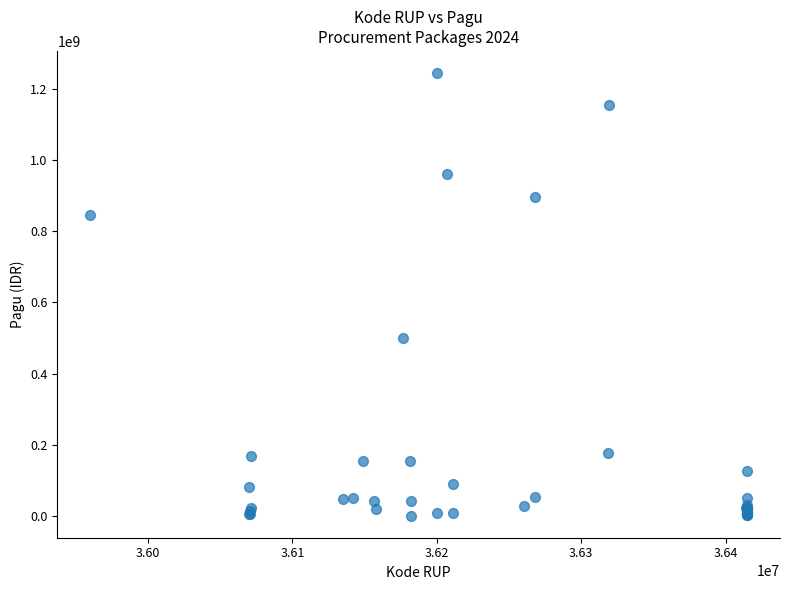

What Y value in the scatter plot is closest to 622840000?

499932000